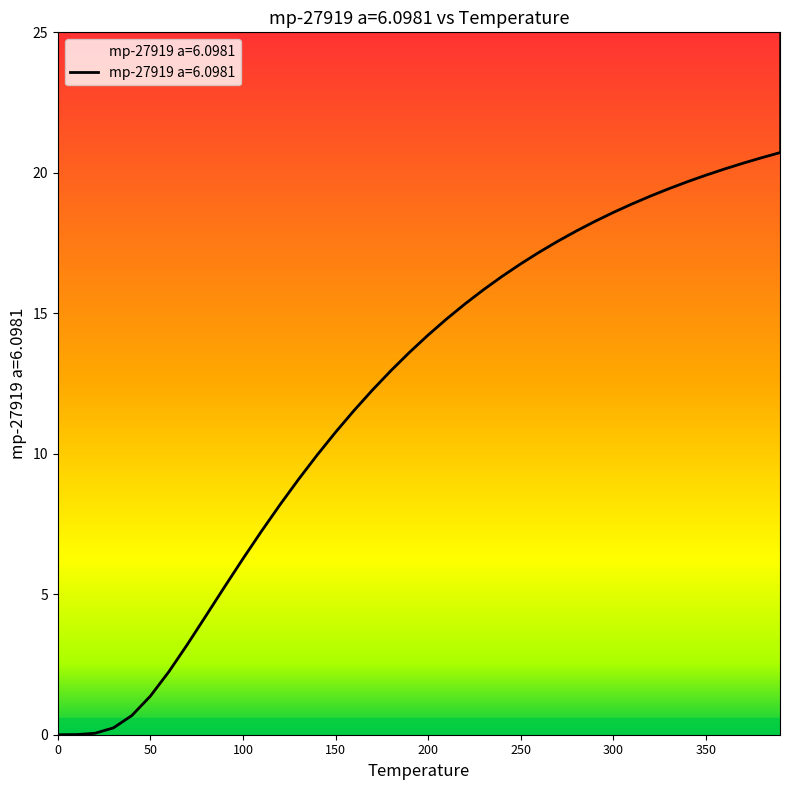

What position from the left is 350.0?

36